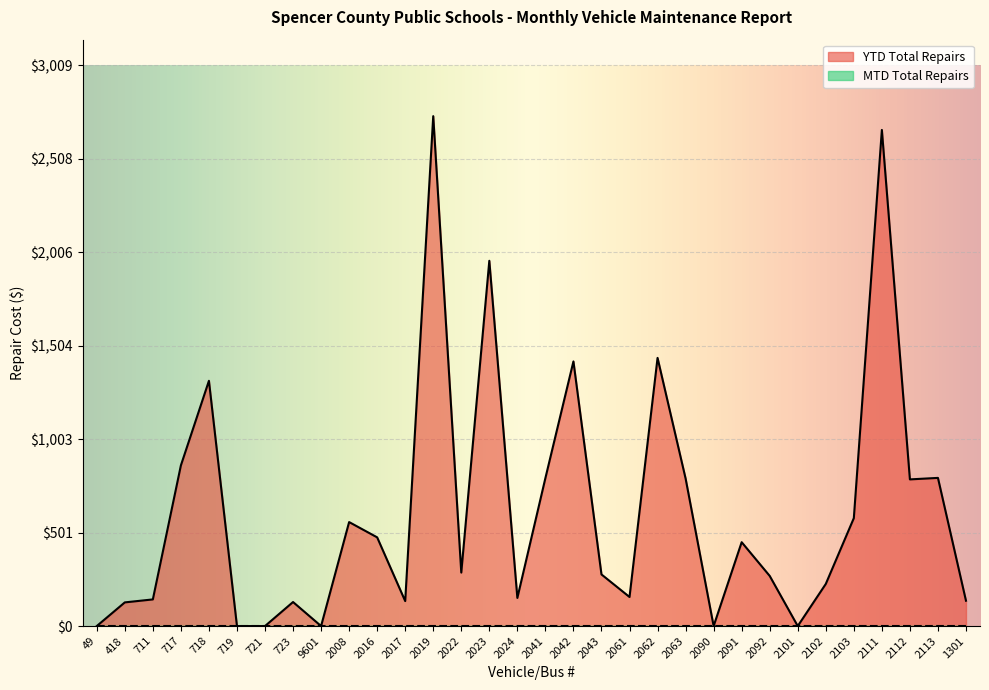

Reading right to left, list all the values displayed in this chart.

136	795	787	2662	579	226	0	269	450	0	792	1439	156	277	1420	794	151	1960	287	2736	134	476	558	0	129	0	0	1316	862	143	127	0